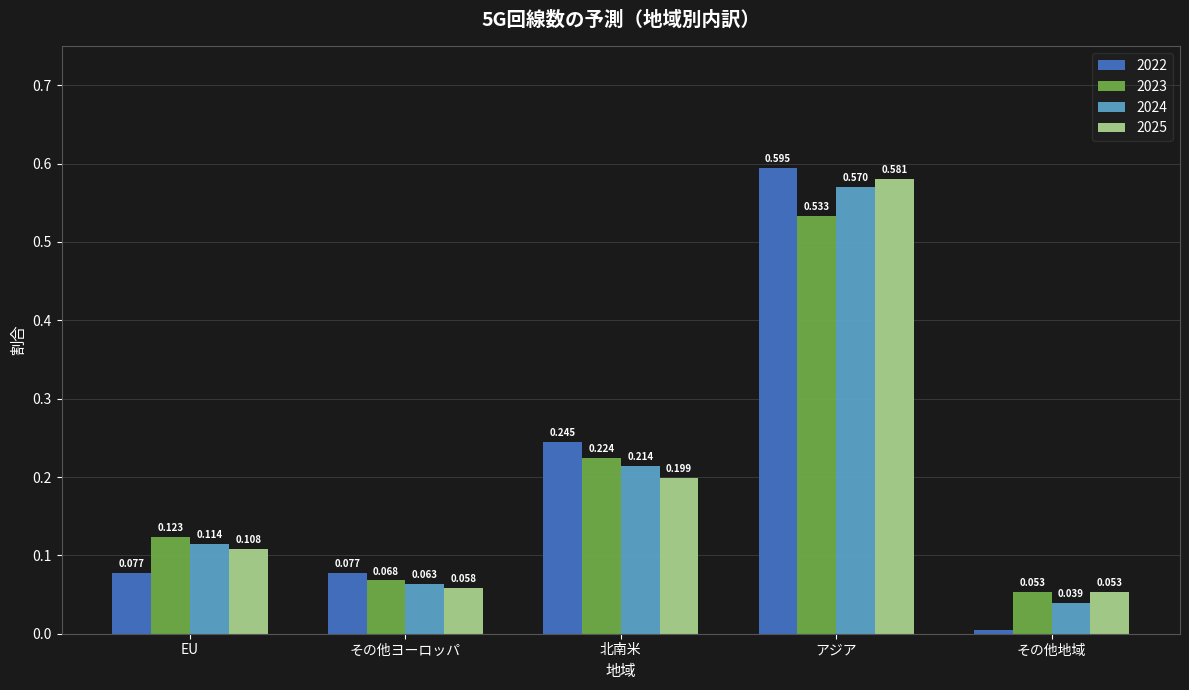

The 2024 series shows 0.1 at 北南米. True or false?

False